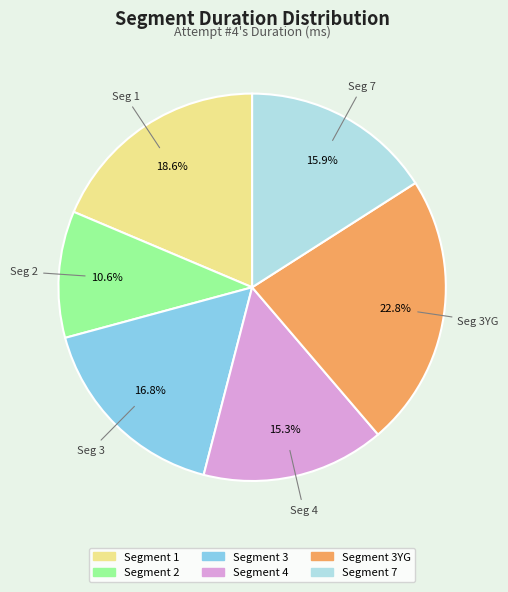

Is there a majority slice in this chart?

No